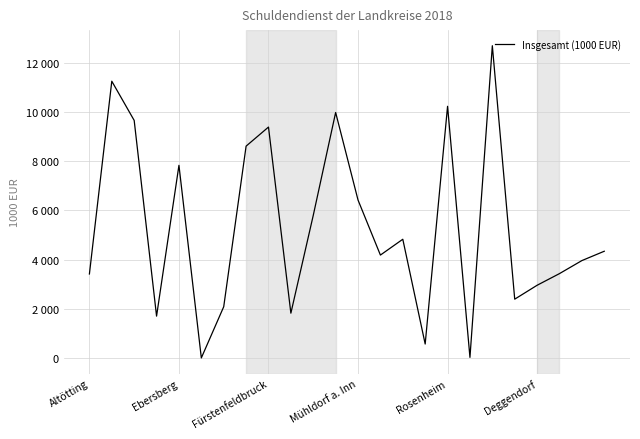

At which label does the data first exceed 4341?

Ebersberg